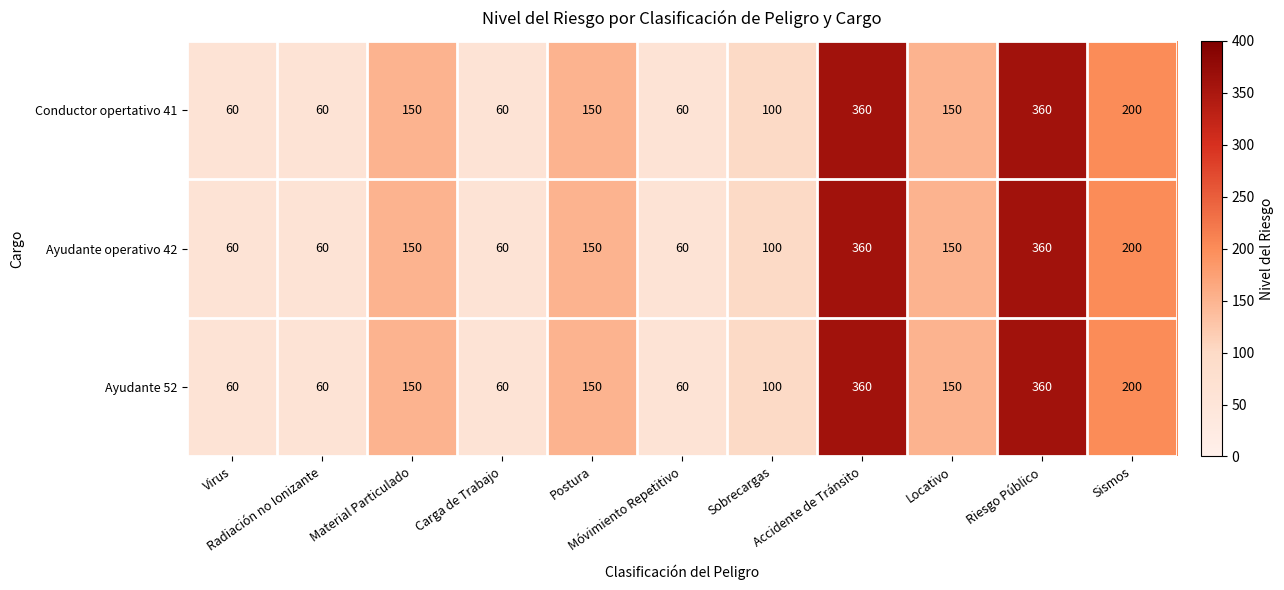

What is the greatest value displayed?

360